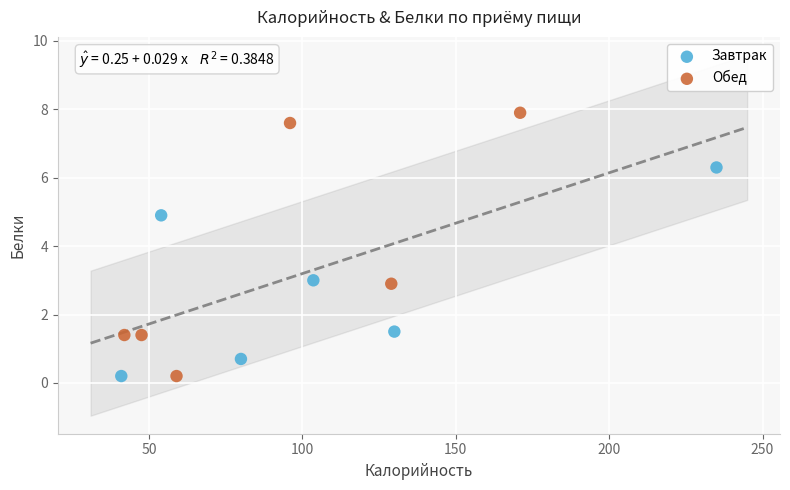

What are all the series names shown in the legend?

Завтрак, Обед